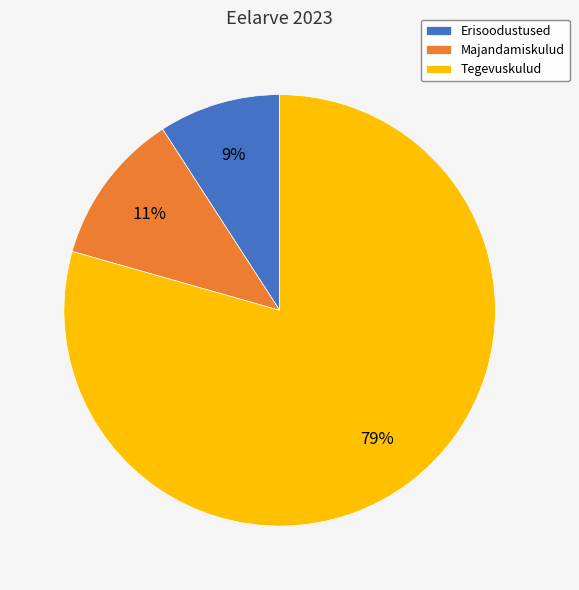

To the nearest percent, what is the difference between the Erisoodustused and Majandamiskulud slice percentages?

2%